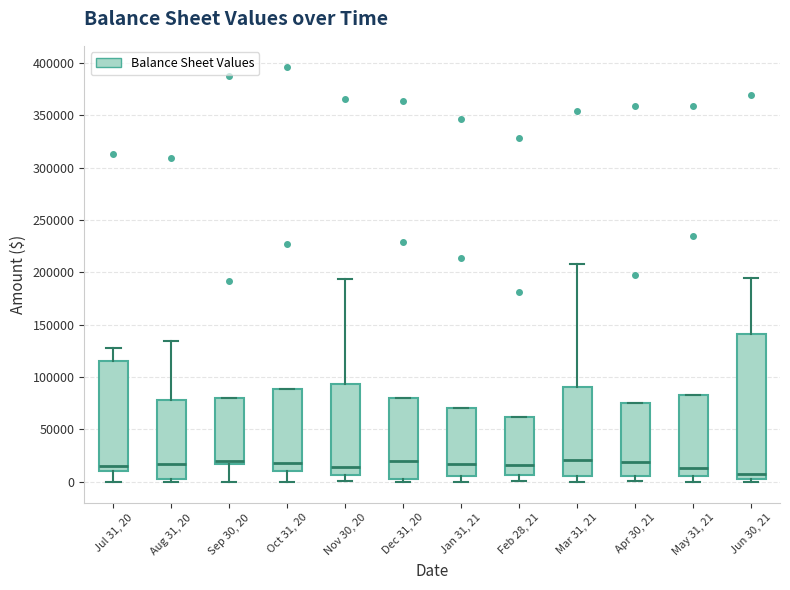

Reading left to right, read every box against the y-axis: the position of its median line, the range the box covers, and the ends of its whiskers. The values are not printed on the chart, so give them approximately, as read against the axis.

Jul 31, 20: median 15000, box 10000 to 115000, whiskers 0 to 130000
Aug 31, 20: median 15000, box 5000 to 80000, whiskers 0 to 135000
Sep 30, 20: median 20000, box 15000 to 80000, whiskers 0 to 80000
Oct 31, 20: median 20000, box 10000 to 90000, whiskers 0 to 90000
Nov 30, 20: median 15000, box 5000 to 95000, whiskers 0 to 195000
Dec 31, 20: median 20000, box 5000 to 80000, whiskers 0 to 80000
Jan 31, 21: median 15000, box 5000 to 70000, whiskers 0 to 70000
Feb 28, 21: median 15000, box 5000 to 60000, whiskers 0 to 60000
Mar 31, 21: median 20000, box 5000 to 90000, whiskers 0 to 210000
Apr 30, 21: median 20000, box 5000 to 75000, whiskers 0 to 75000
May 31, 21: median 15000, box 5000 to 80000, whiskers 0 to 80000
Jun 30, 21: median 10000, box 5000 to 140000, whiskers 0 to 195000